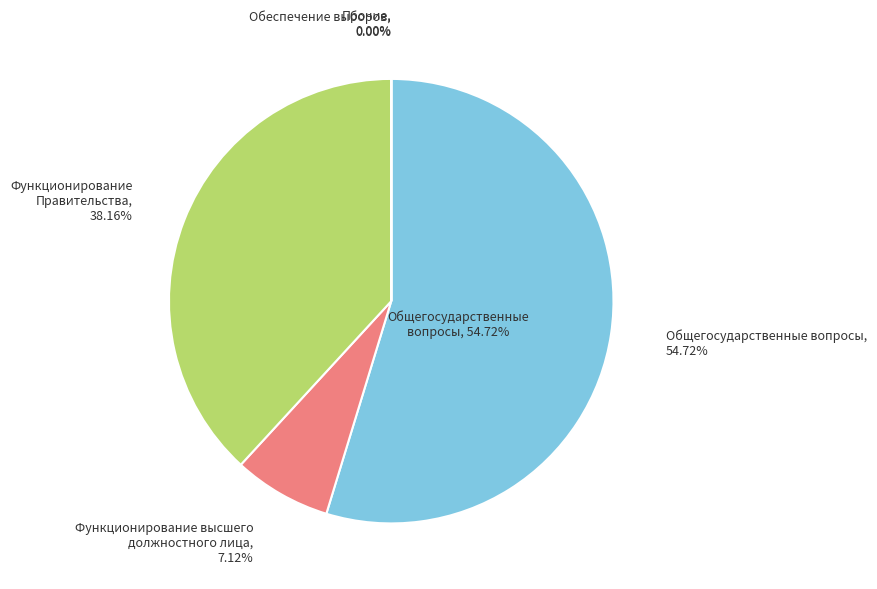

What percentage is the Функционирование высшего должностного лица slice, to the nearest percent?

7%